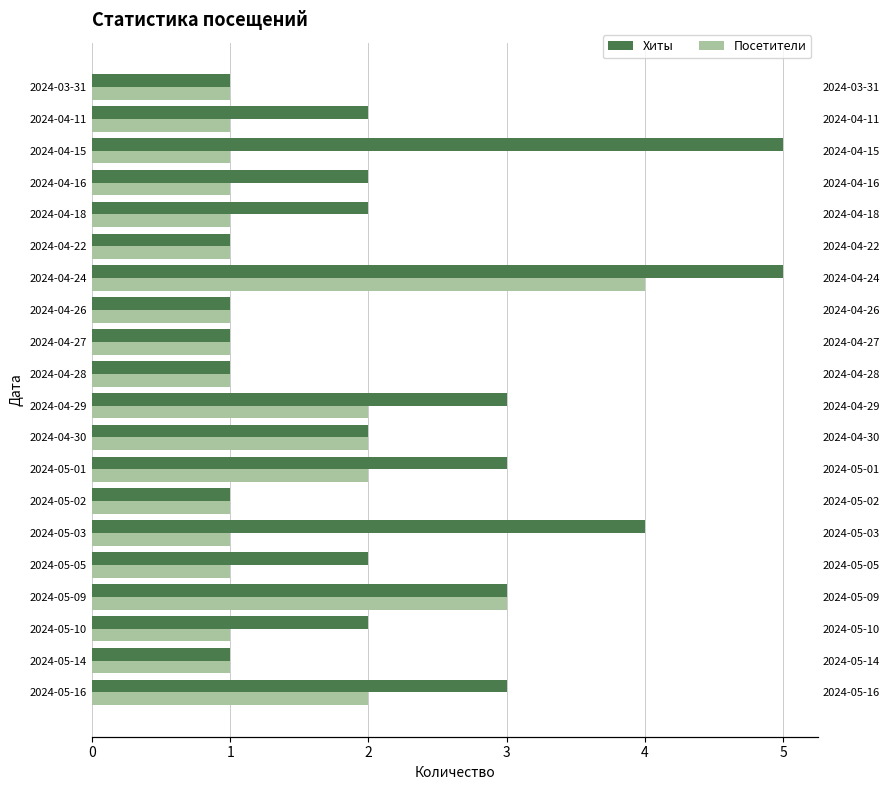

What is the sum of all Посетители values?

29